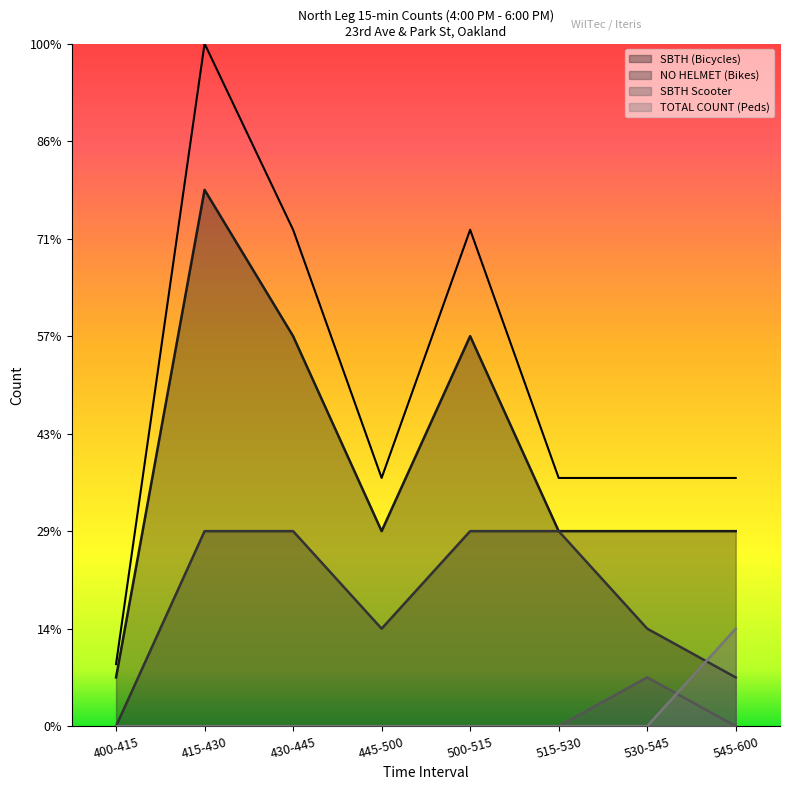

Count the TOTAL COUNT (Peds) values in the range 0 to 1.

7